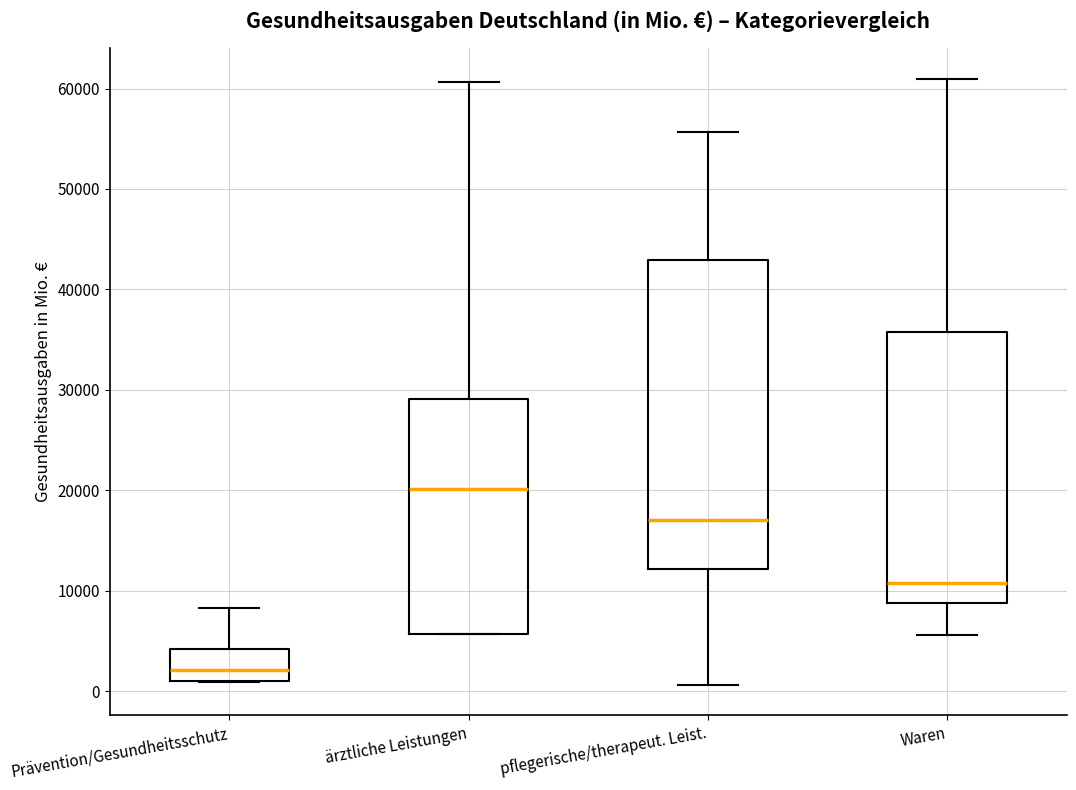

Comparing the boxes themselves (not the whiskers), which one is the tallest?

pflegerische/therapeut. Leist.